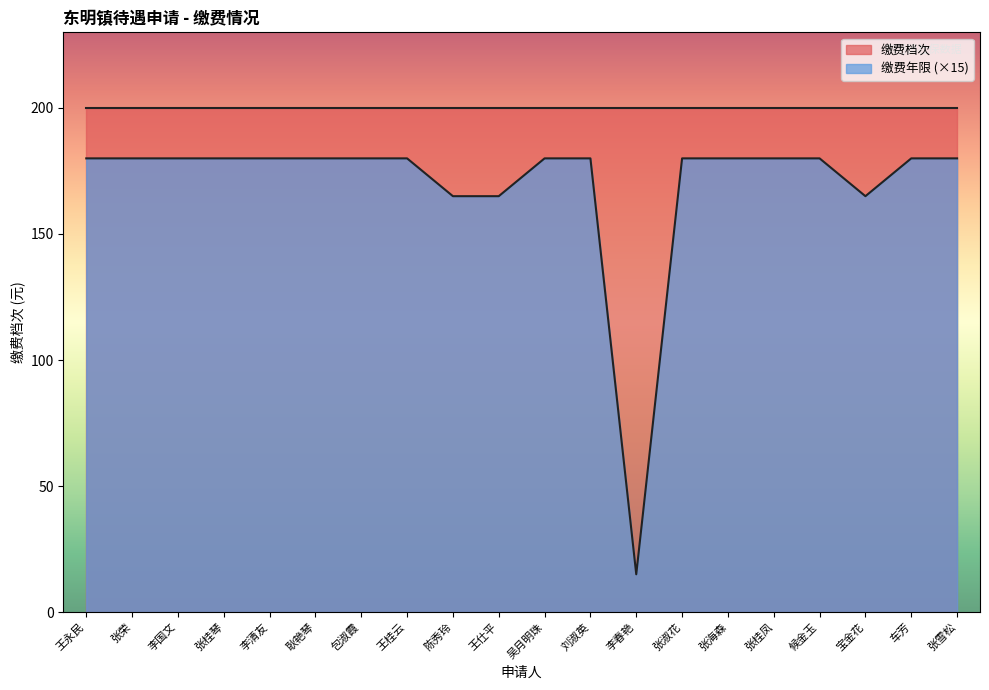

True or false: the data shows 294 at 张桂凤.

False